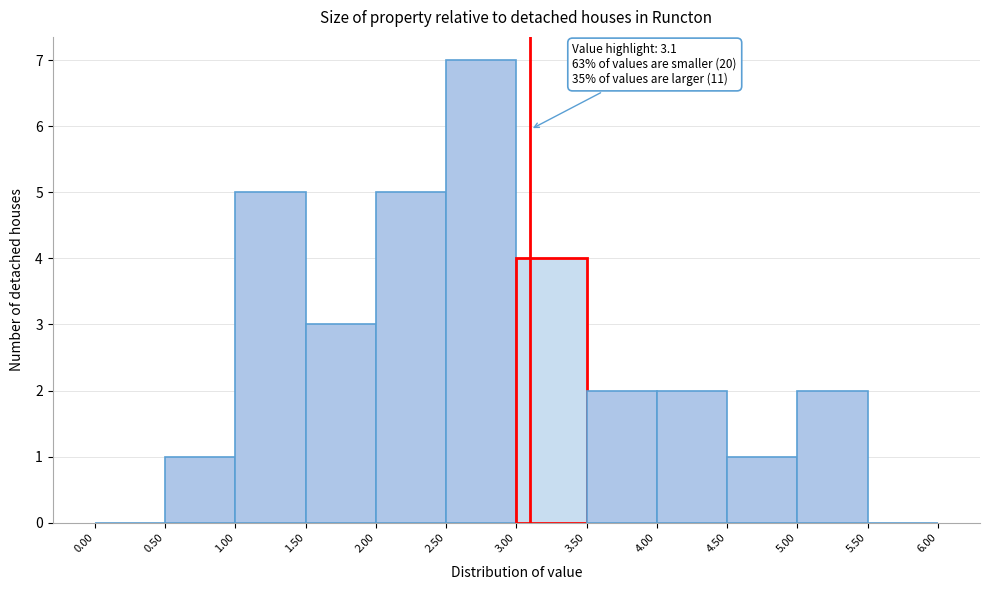

Over which range of the x-axis is the bar tallest?

2.50 to 3.00